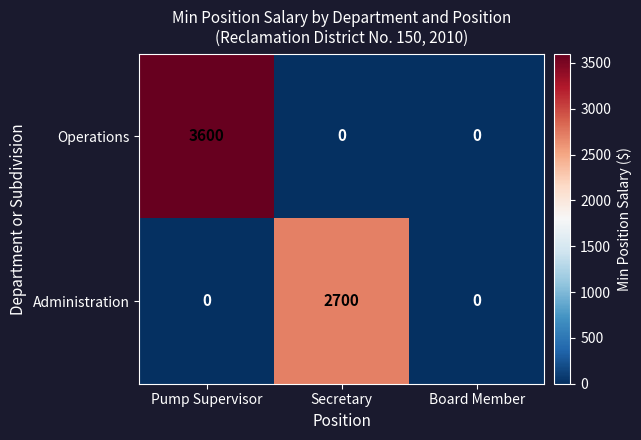

What is the greatest value displayed?

3600